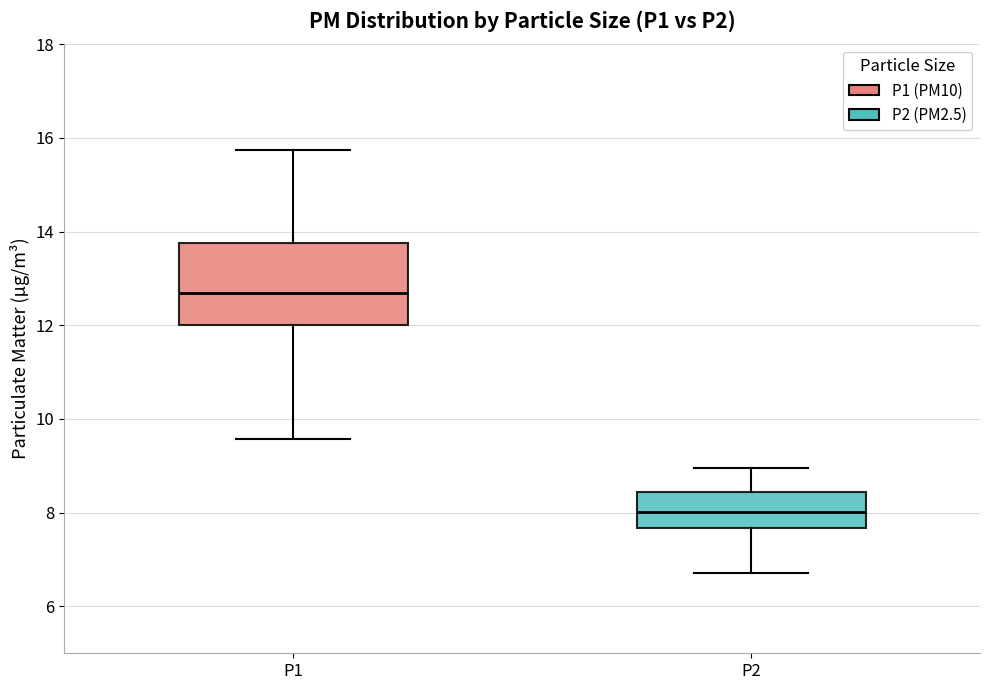

Reading left to right, read every box against the y-axis: the position of its median line, the range the box covers, and the ends of its whiskers. The values are not printed on the chart, so give them approximately, as read against the axis.

P1: median 12.6, box 12.0 to 13.8, whiskers 9.6 to 15.8
P2: median 8.0, box 7.6 to 8.4, whiskers 6.8 to 9.0